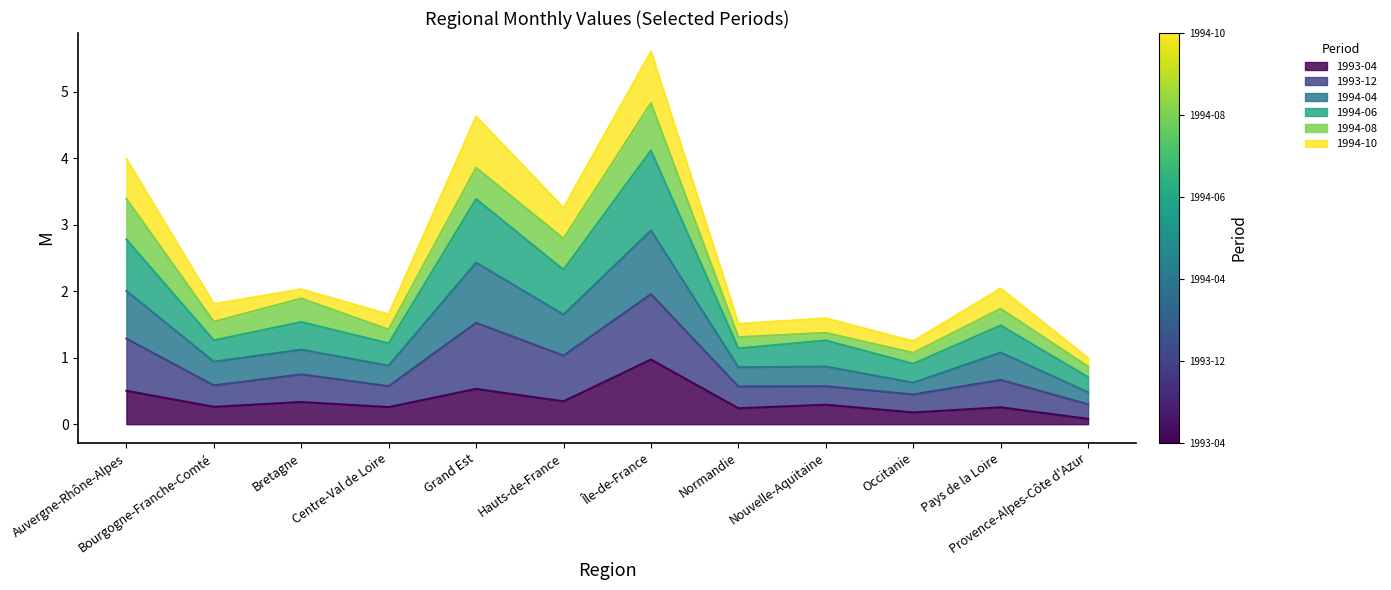

At which category is the sum across all series the highest?

Île-de-France